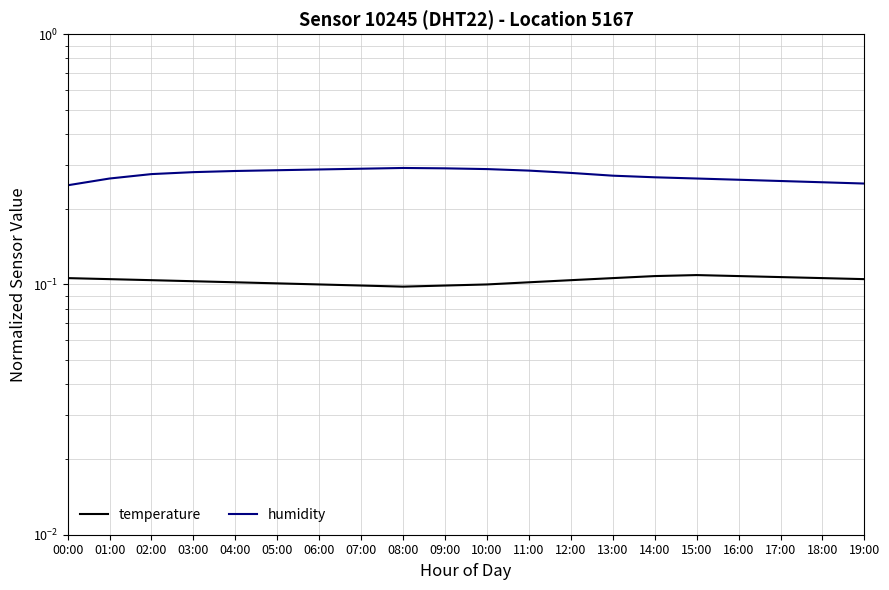

What is the total value across all series at 13:00?

0.4